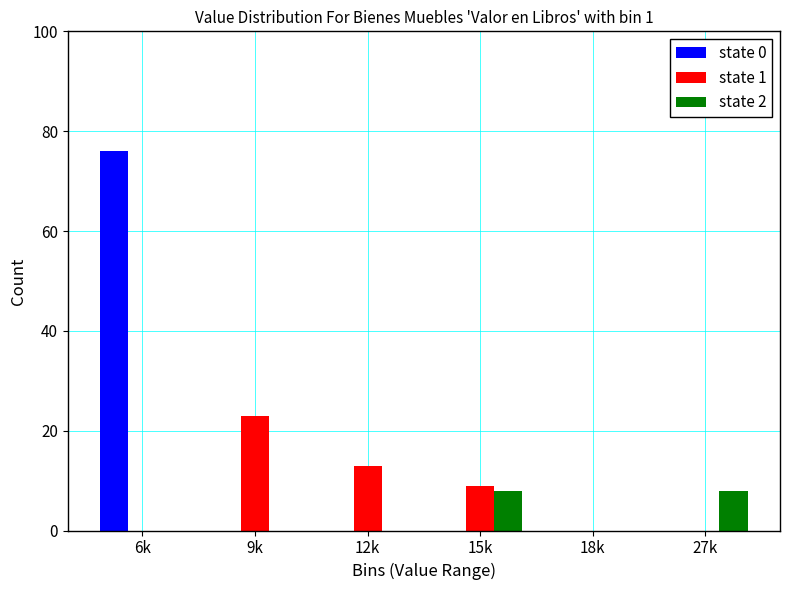

Reading left to right, what are all the values shown in this chart?

state 0: 6k=76	9k=0	12k=0	15k=0	18k=0	27k=0
state 1: 6k=0	9k=23	12k=13	15k=9	18k=0	27k=0
state 2: 6k=0	9k=0	12k=0	15k=8	18k=0	27k=8